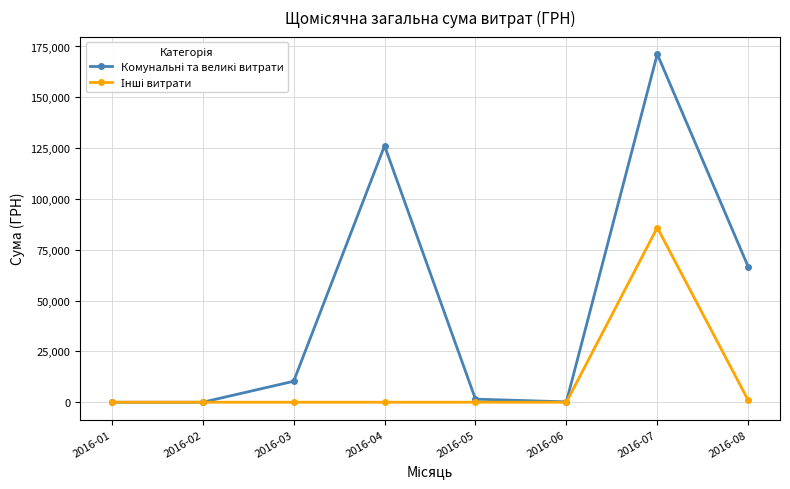

At how many categories does at least one series exceed 124492?

2